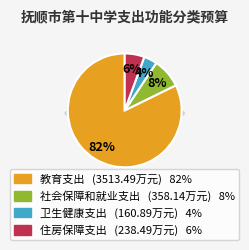

What percentage is the 卫生健康支出 slice, to the nearest percent?

4%